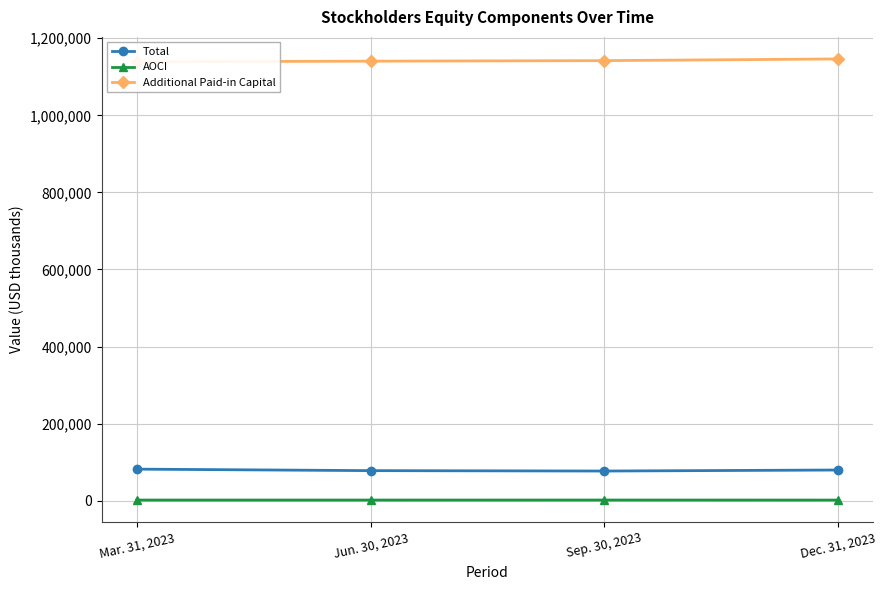

True or false: Additional Paid-in Capital and Total intersect in this chart.

False